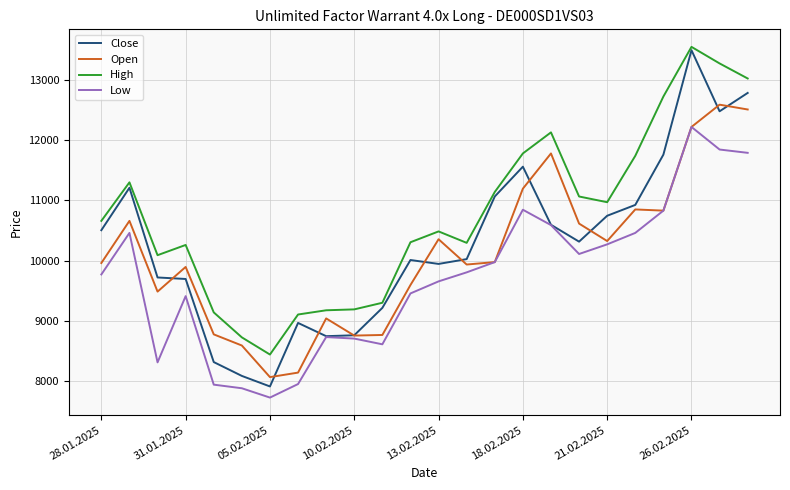

What is the difference between the maximum and minimum values in the Close series?

5585